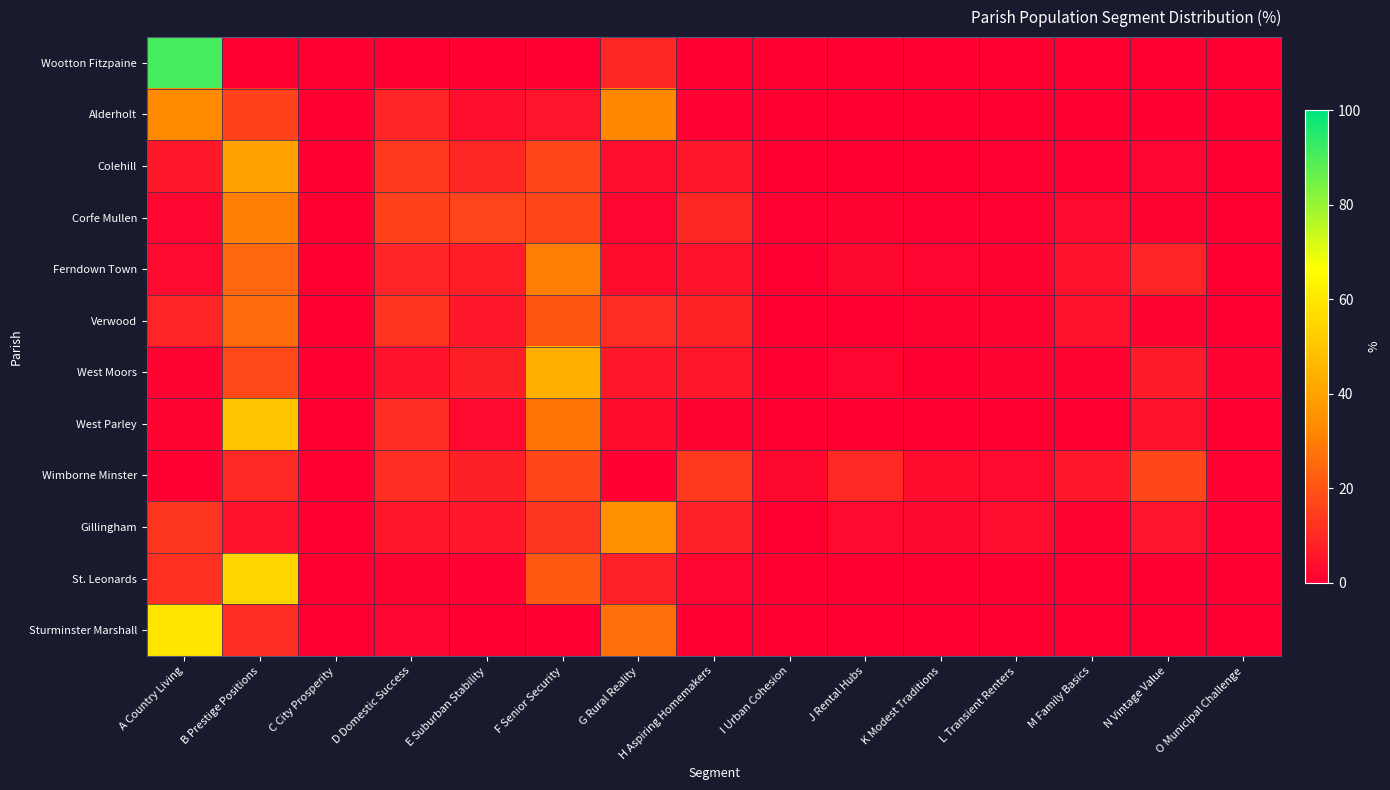

Between O Municipal Challenge and B Prestige Positions, which is larger?

O Municipal Challenge